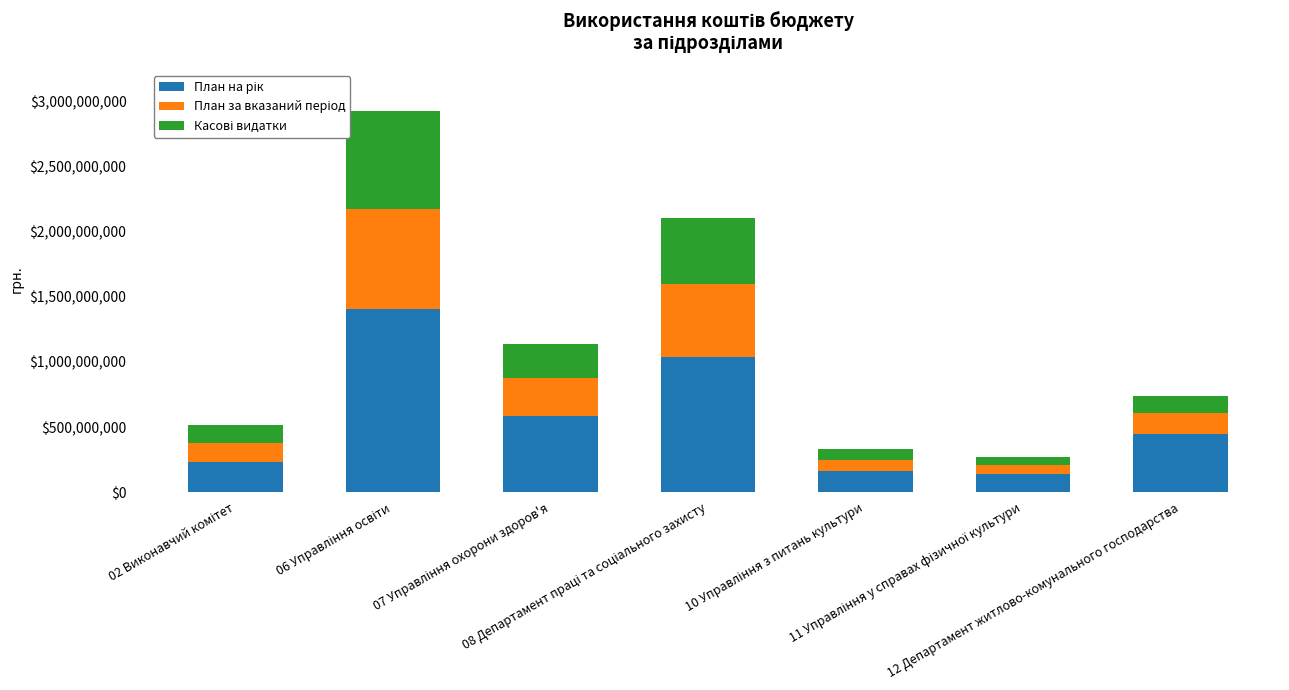

Count the number of categories in the chart.

7